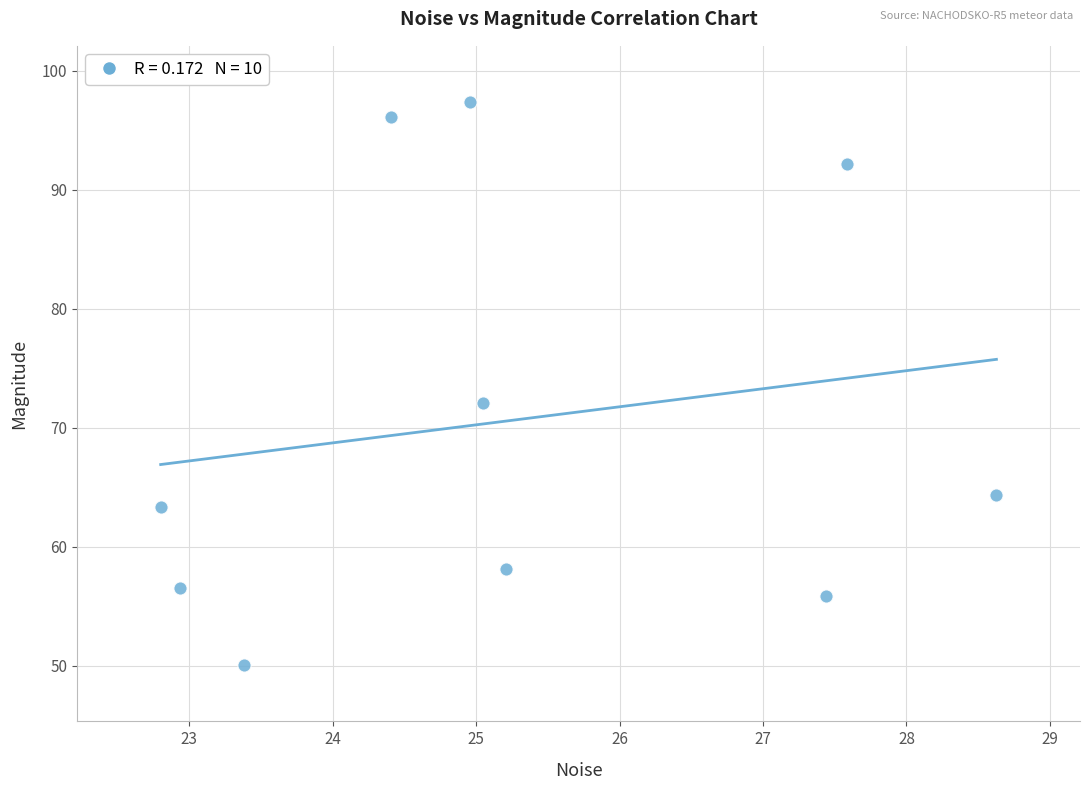

What Y value in the scatter plot is closest to 73?

72.1